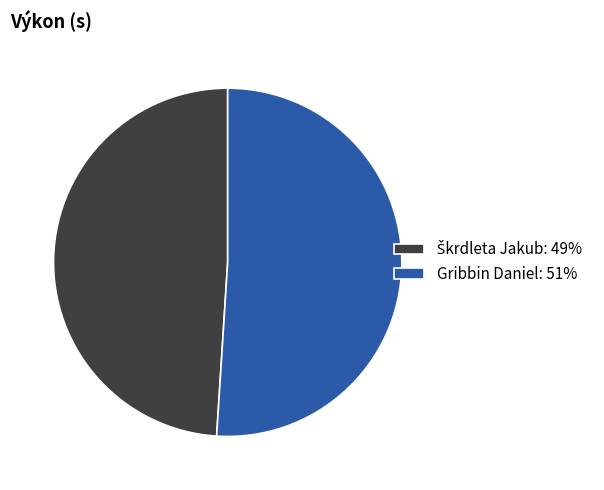

Is there any slice that represents more than half of the pie?

Yes